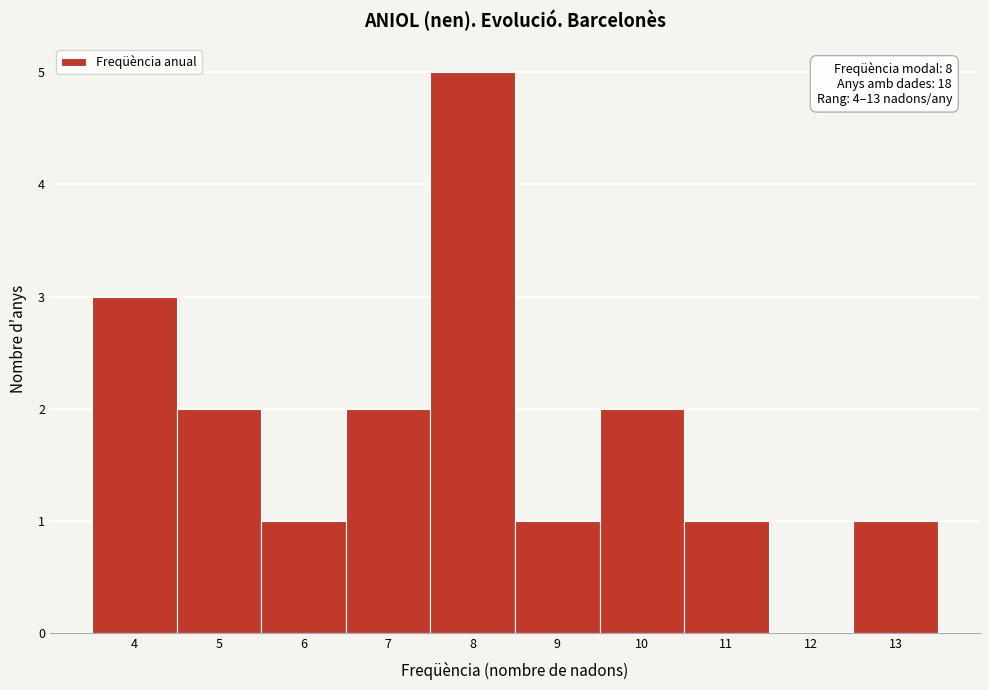

Which range on the x-axis has the tallest bar?

7.5 to 8.5